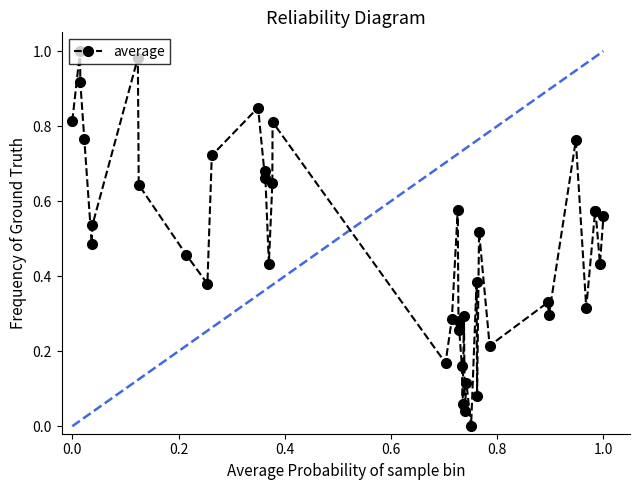

What is the sum of all values?

19.1